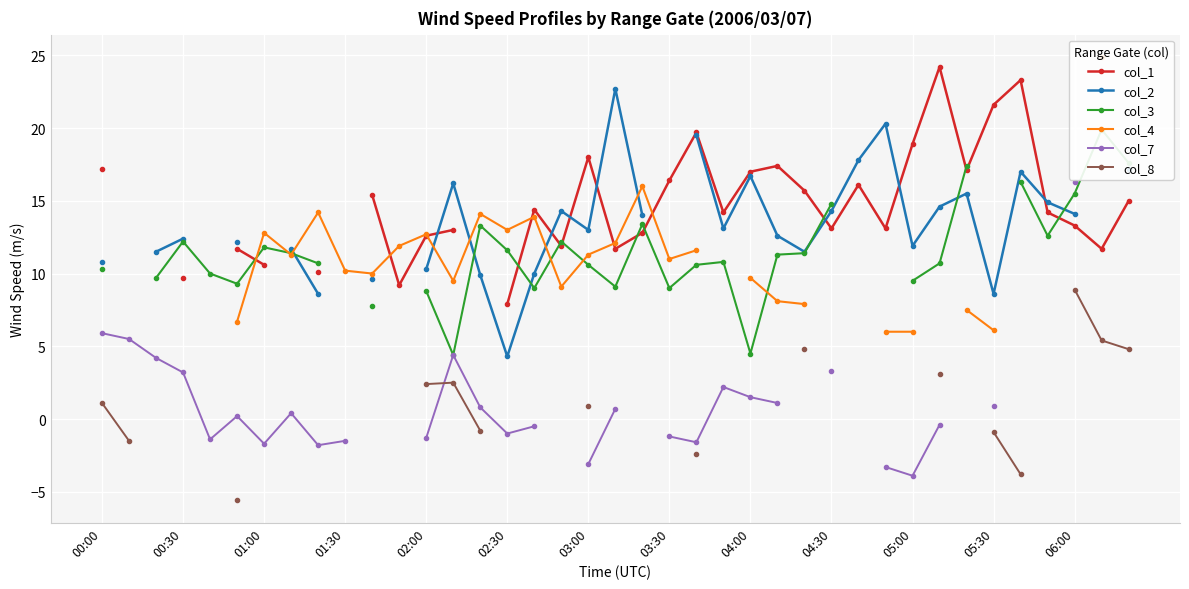

Is it true that col_1 equals 13.1 at 29?

True